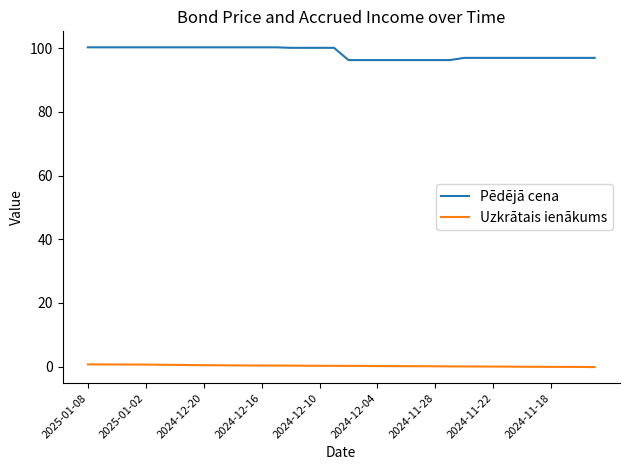

What is the greatest value displayed?

100.3